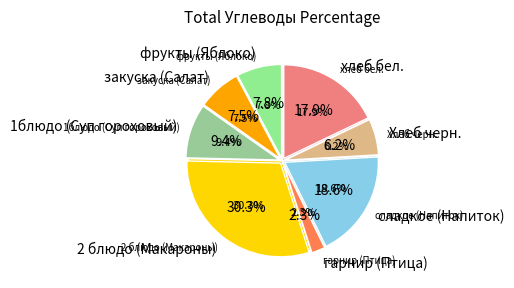

What is the smallest slice in the pie chart?

гарнир (Птица)